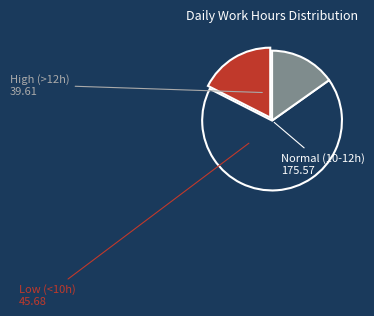

Is there a majority slice in this chart?

Yes